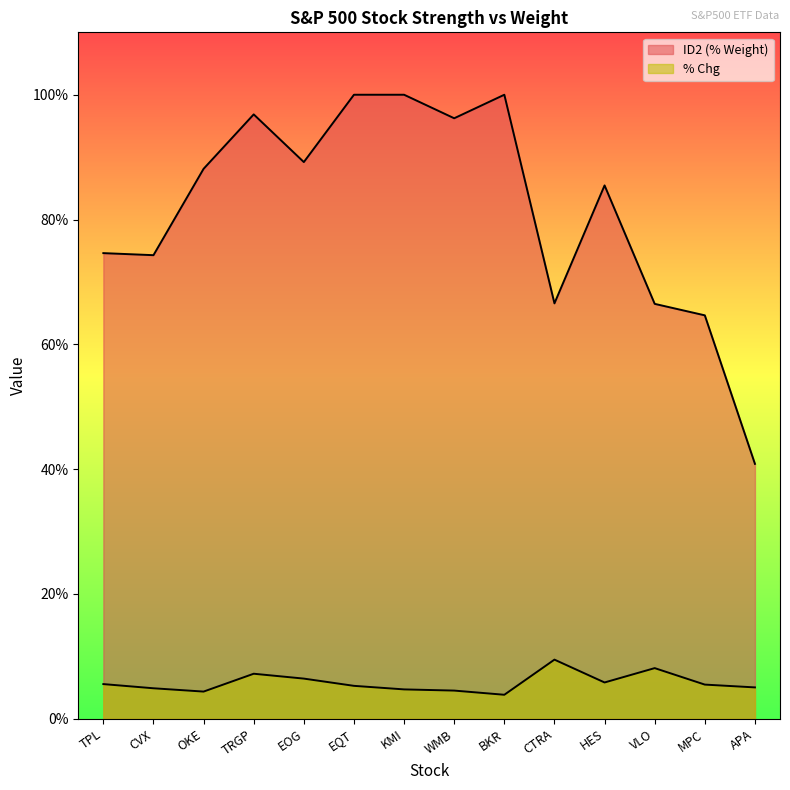

Reading right to left, transcribe all the data shown in this chart.

ID2 (% Weight): APA=0.4	MPC=0.6	VLO=0.7	HES=0.9	CTRA=0.7	BKR=1.0	WMB=1.0	KMI=1.0	EQT=1.0	EOG=0.9	TRGP=1.0	OKE=0.9	CVX=0.7	TPL=0.7
% Chg: APA=0.1	MPC=0.1	VLO=0.1	HES=0.1	CTRA=0.1	BKR=0.0	WMB=0.0	KMI=0.0	EQT=0.1	EOG=0.1	TRGP=0.1	OKE=0.0	CVX=0.0	TPL=0.1